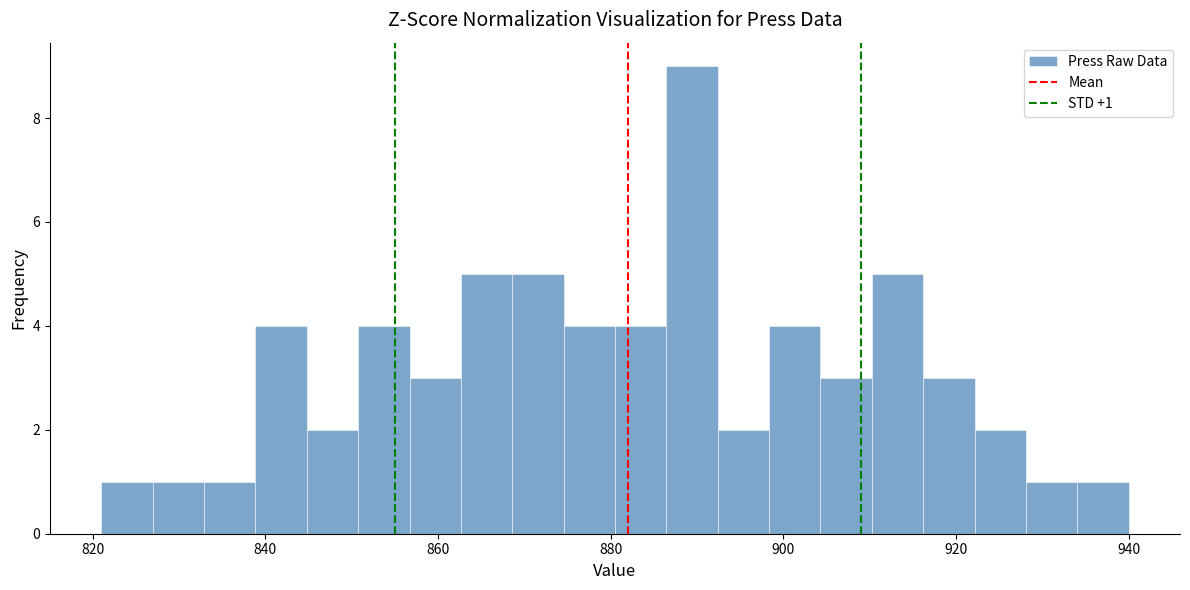

Read against the x-axis, roughly where is the centre of the tallest bar?

890